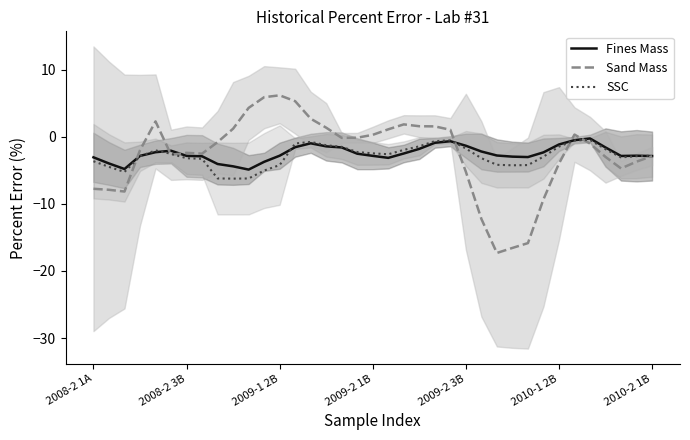

What is the smallest value displayed?

-17.3